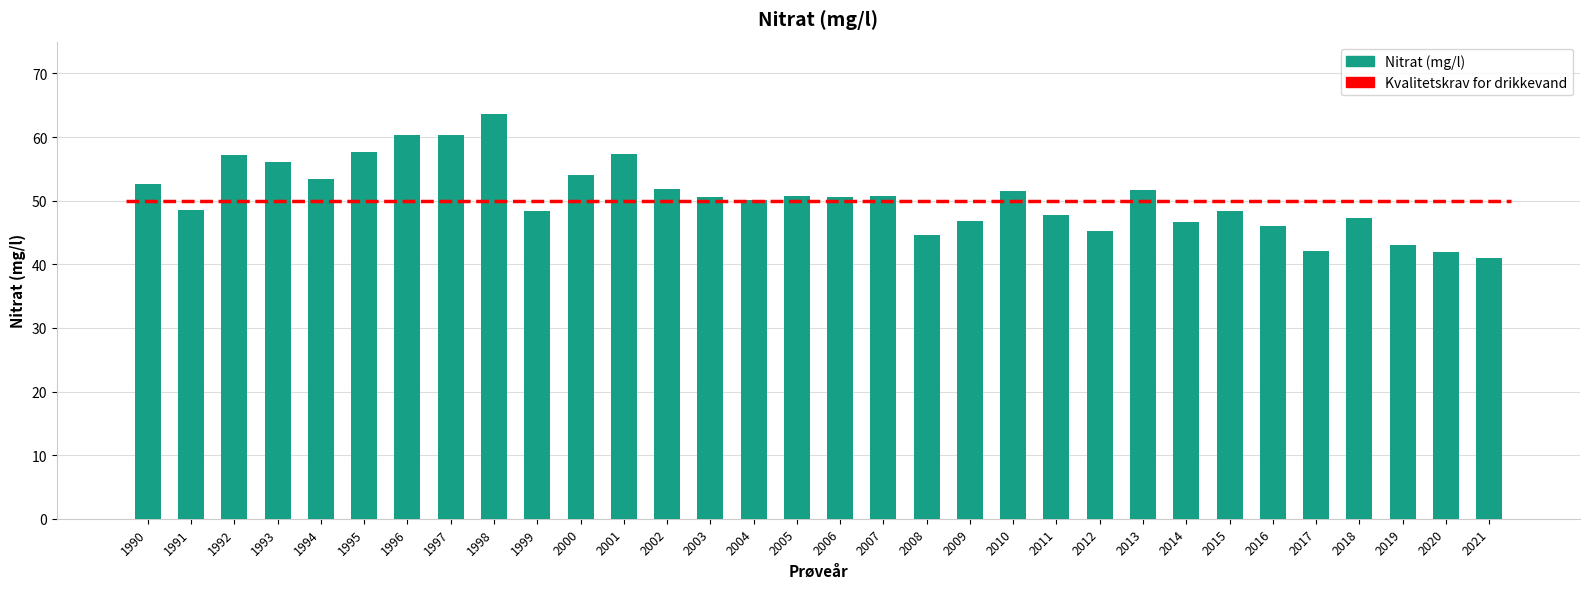

Approximately how many times larger is the value at 2007 compared to 1993?

0.9